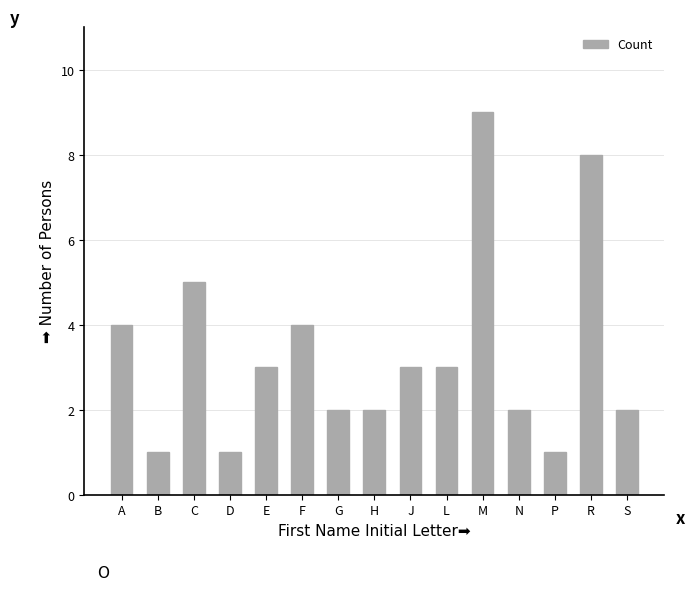

Reading left to right, transcribe all the data shown in this chart.

A=4	B=1	C=5	D=1	E=3	F=4	G=2	H=2	J=3	L=3	M=9	N=2	P=1	R=8	S=2